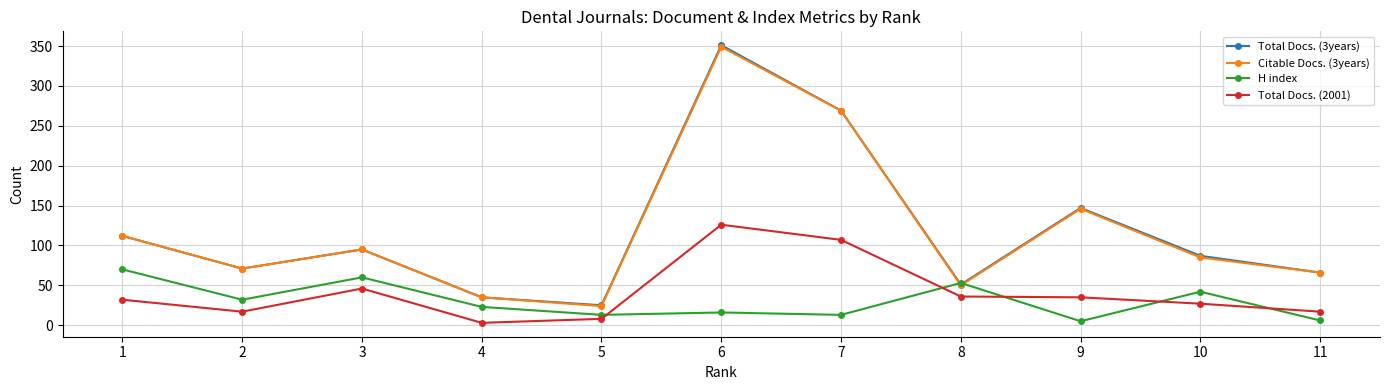

How many lines are shown in the chart?

4